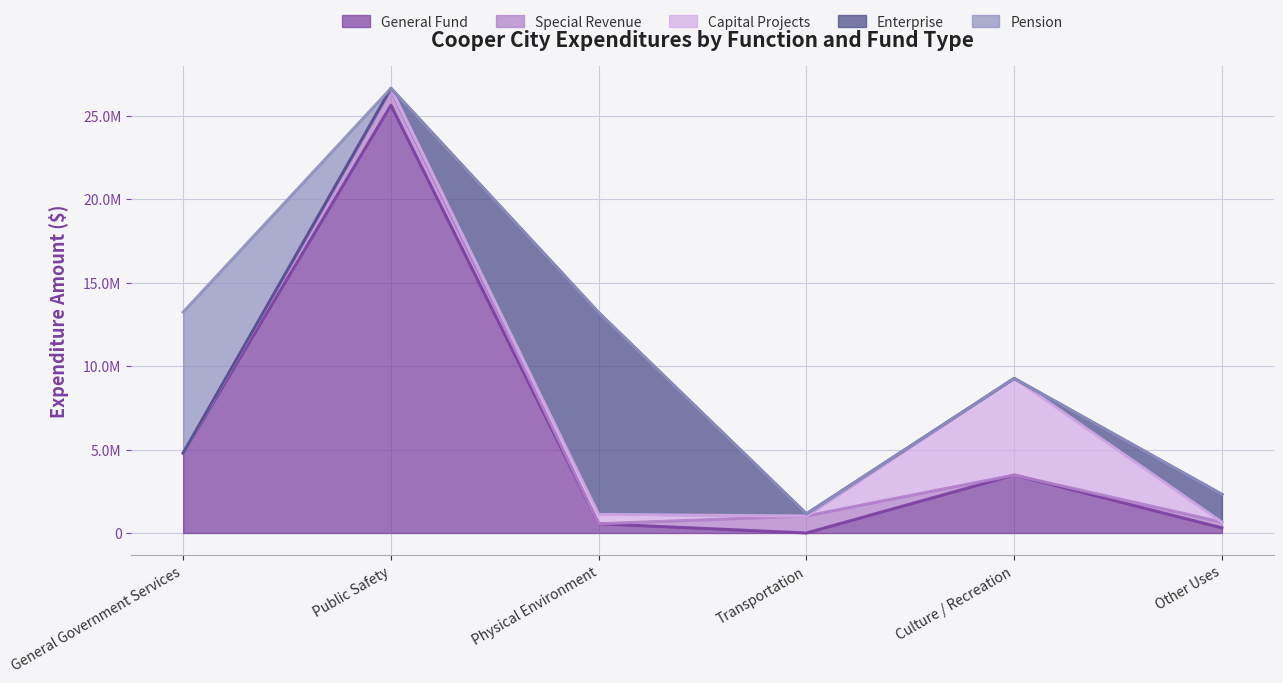

Where is the first local minimum for Capital Projects?

Transportation